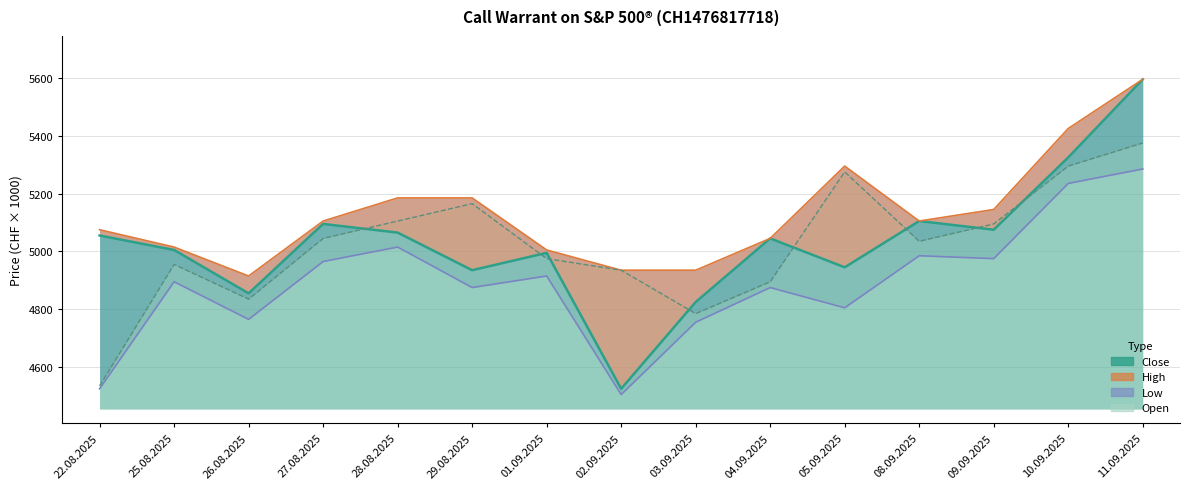

What position from the right is 28.08.2025?

11